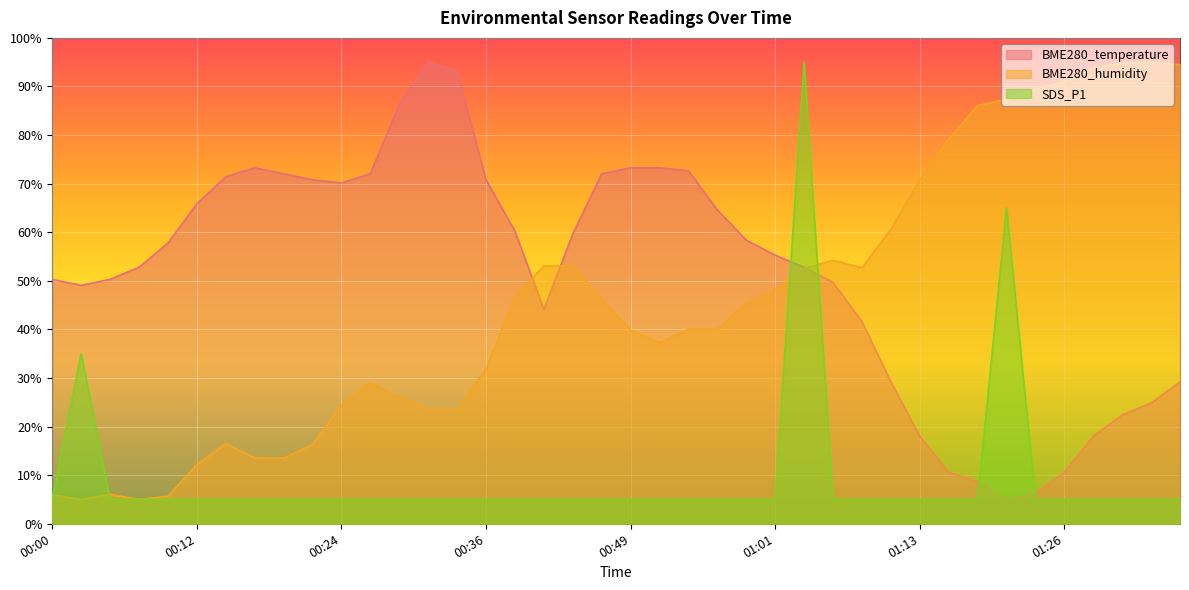

At which label is BME280_humidity closest to 50?

01:01